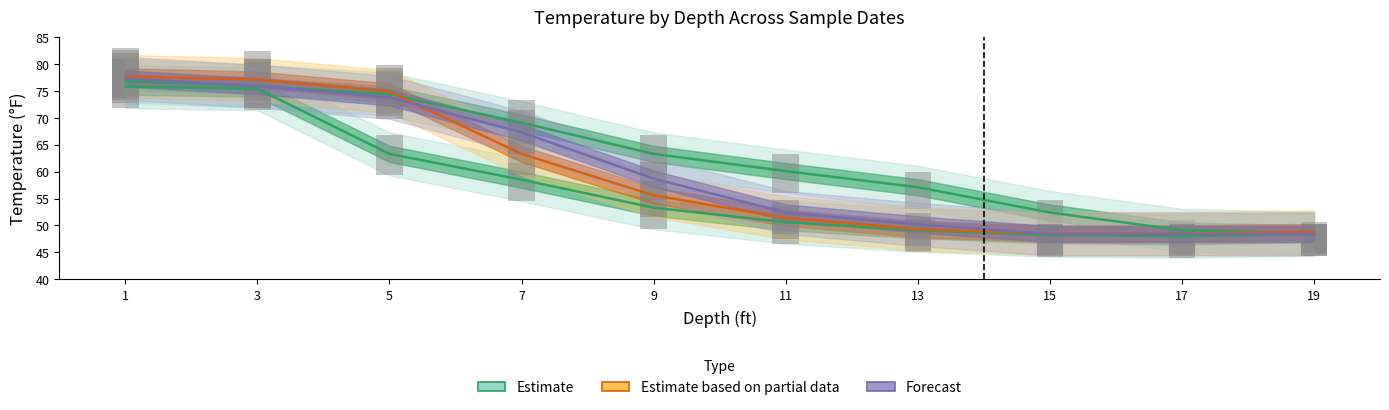

At which label does Forecast first exceed 58?

1